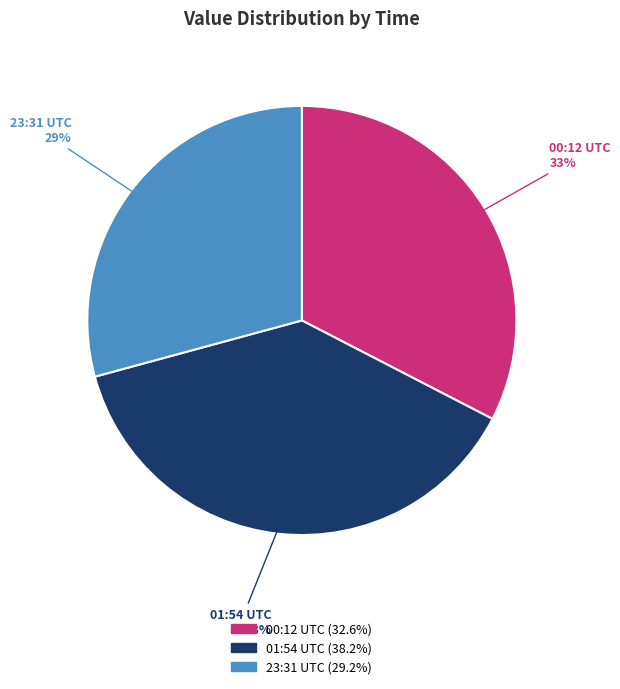

To the nearest percent, what is the difference between the largest and smallest slice percentages?

9%